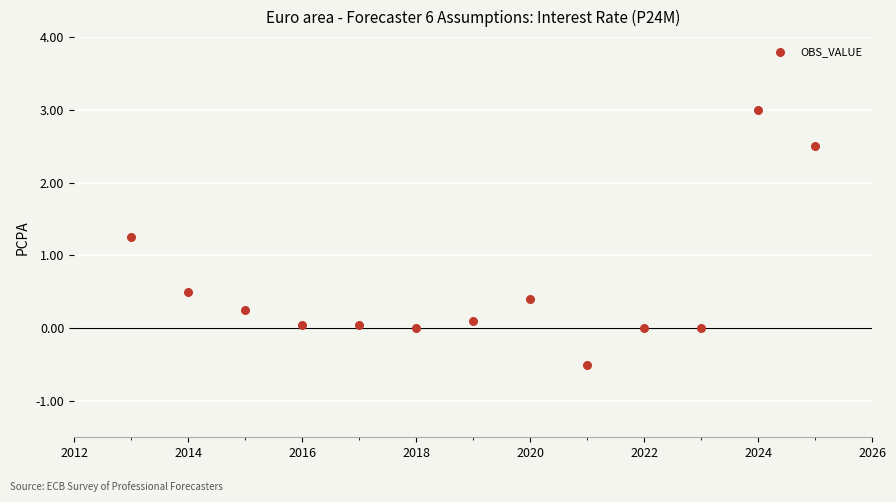

What is the range of Y values (max minus min)?

3.5